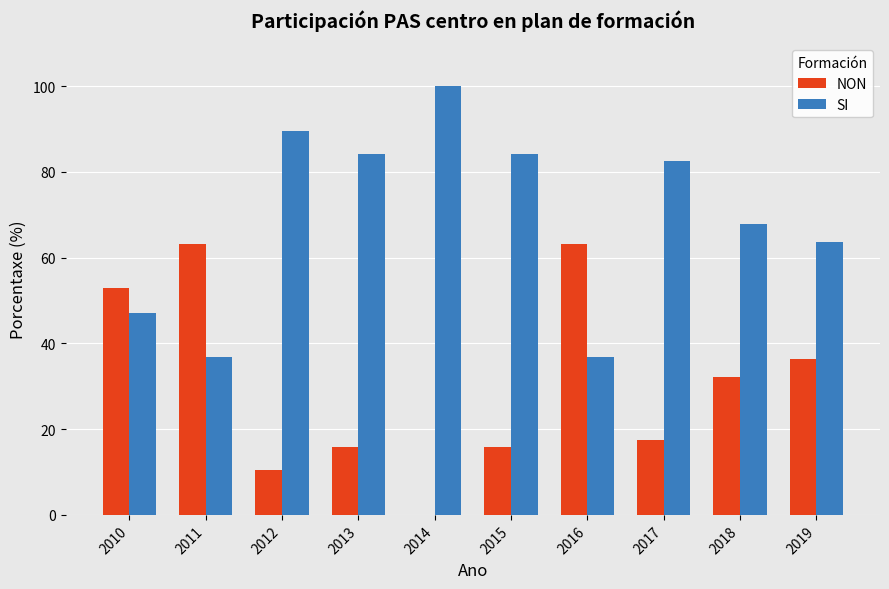

The NON series shows 16.7 at 2019. True or false?

False